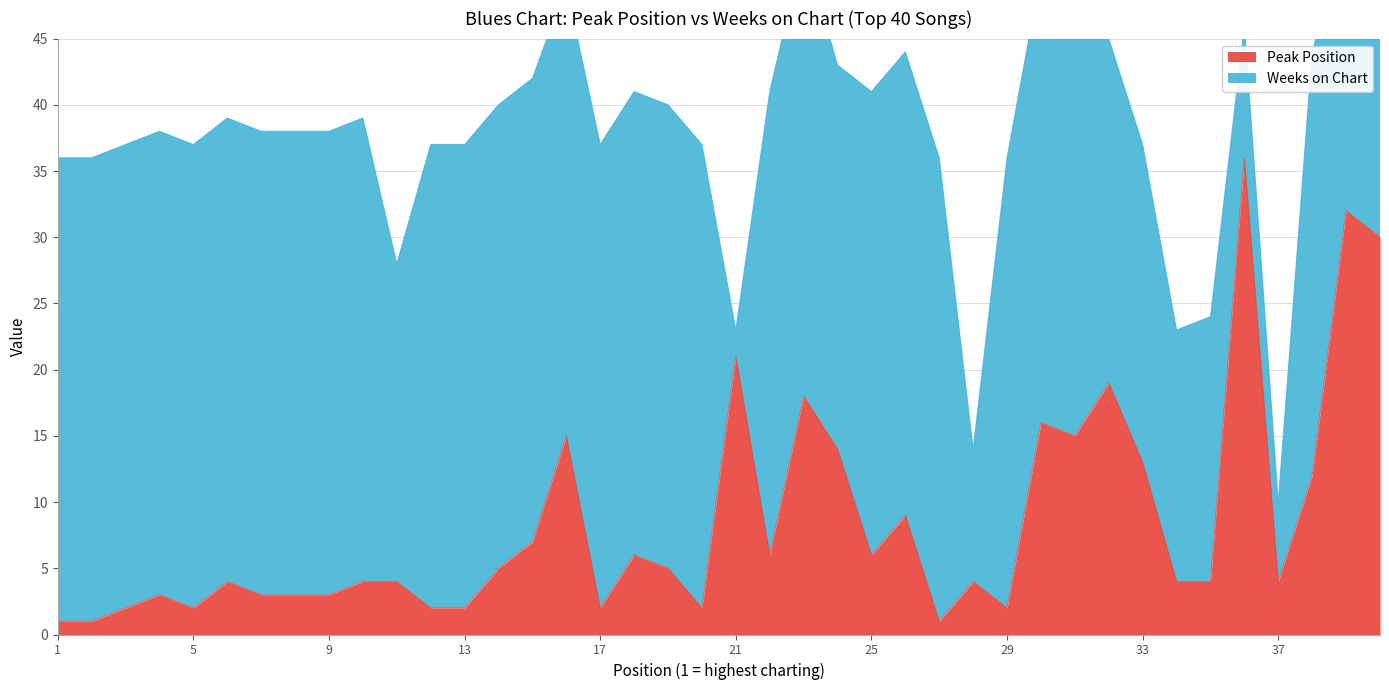

What is the average value?

9